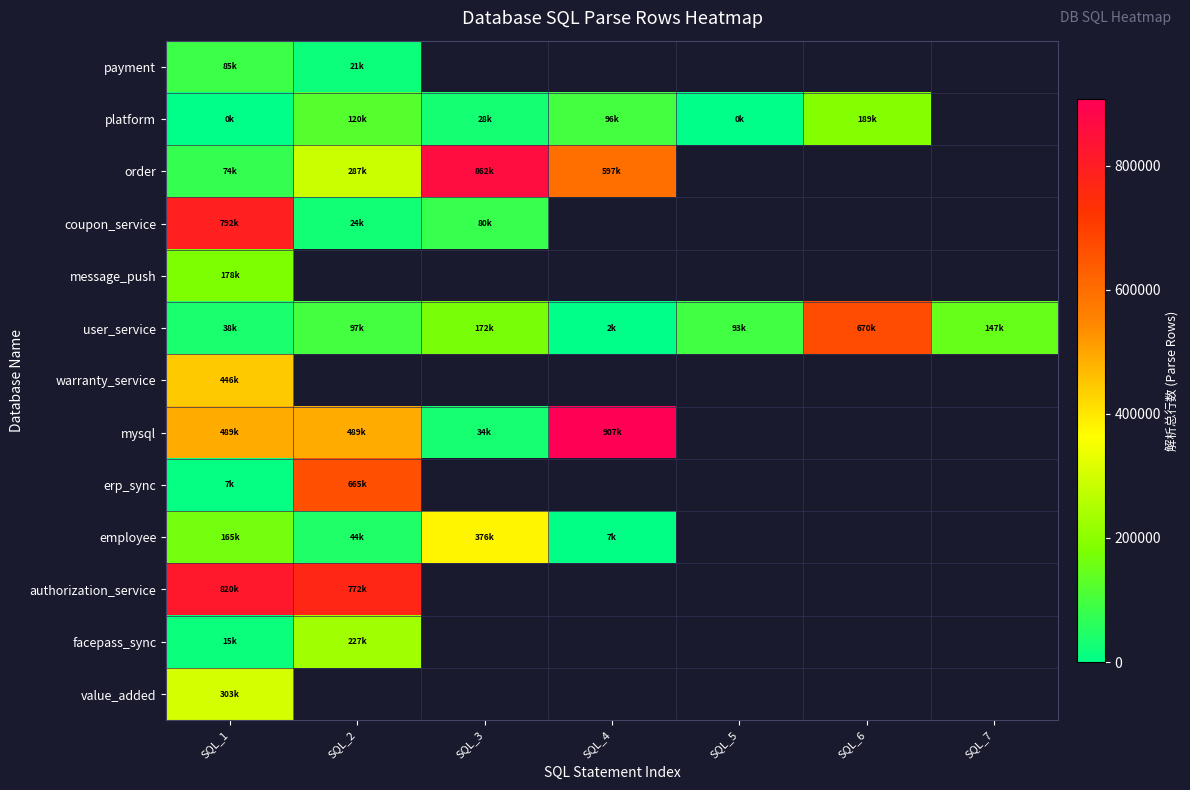

Which series has the largest range (max minus min)?

mysql